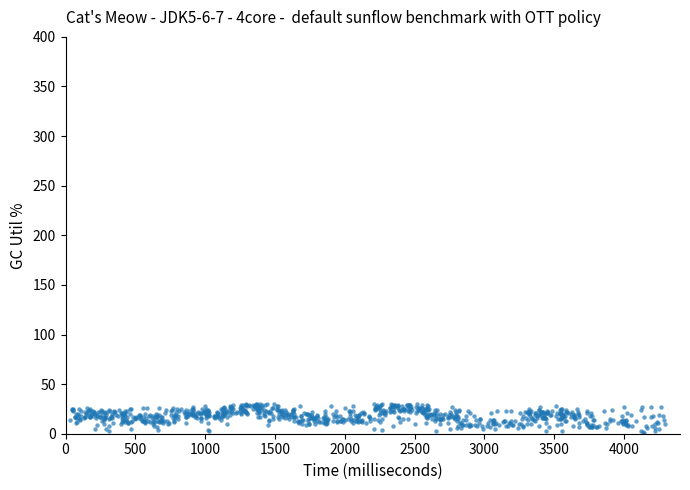

What is the range of X values (max minus min)?

4260.4